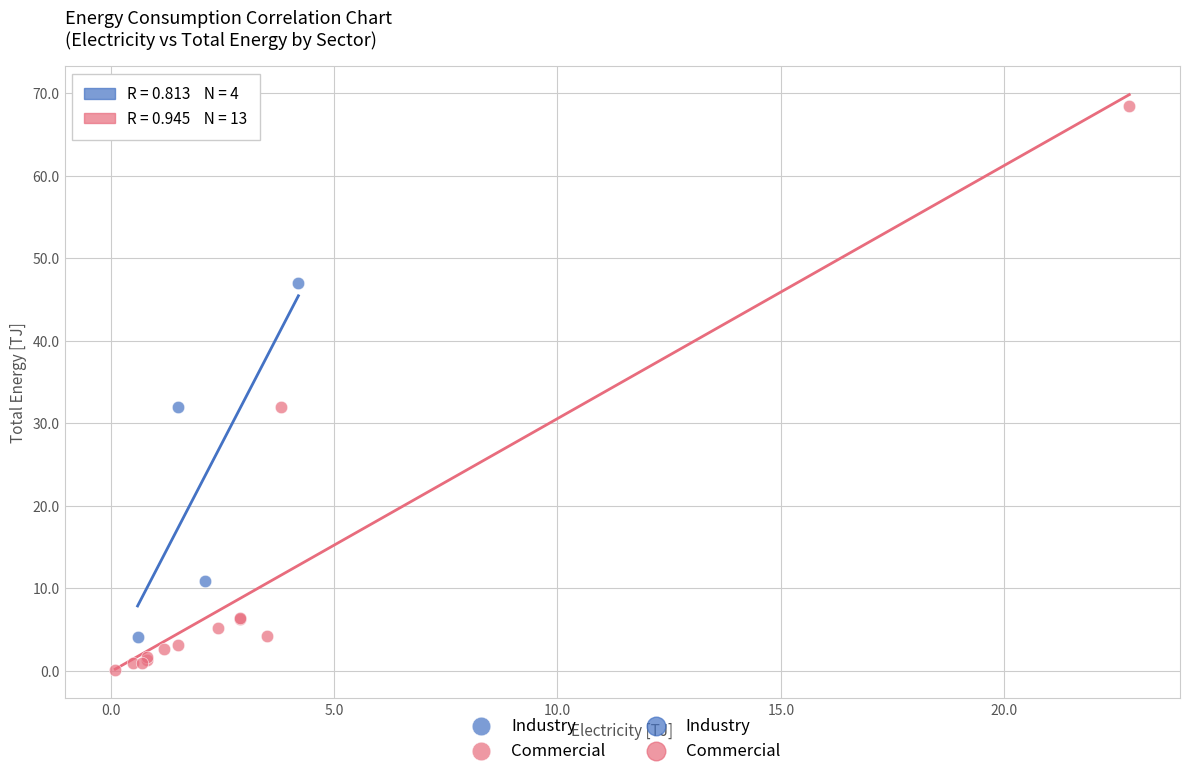

Which series reaches the maximum Y coordinate?

Commercial